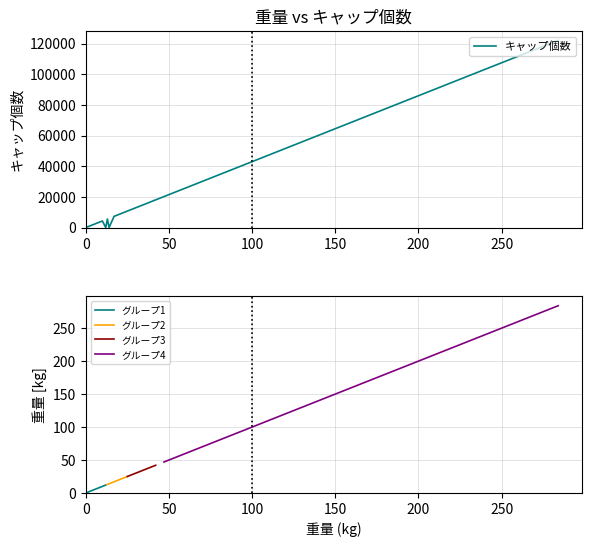

List the series in order of their overall mean, highest first.

キャップ個数, 重量